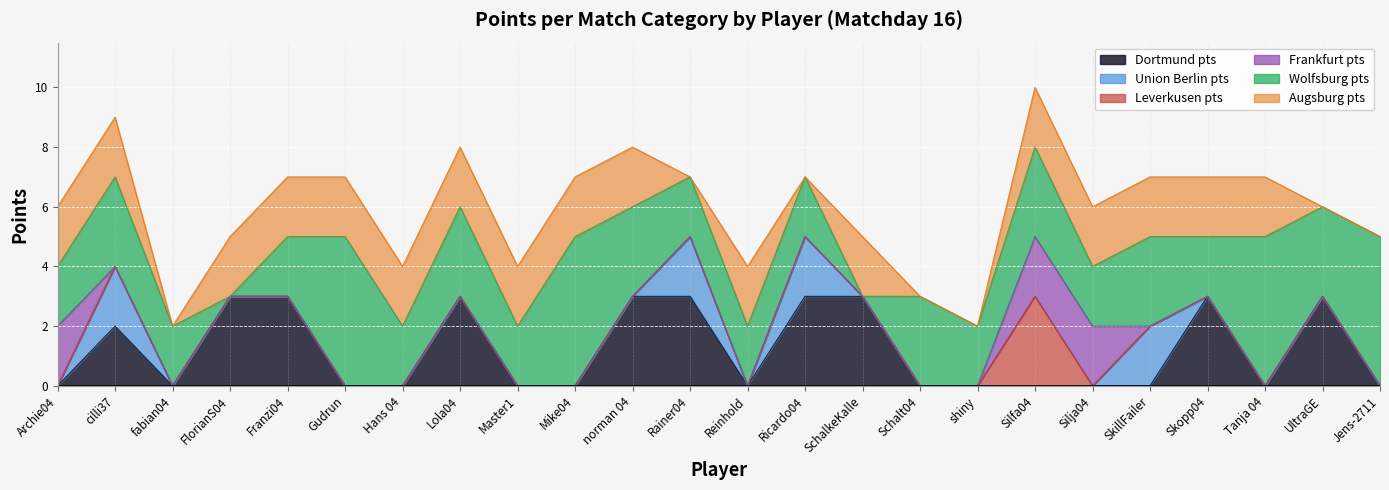

What is the label of the 18th point from the left?

Silfa04